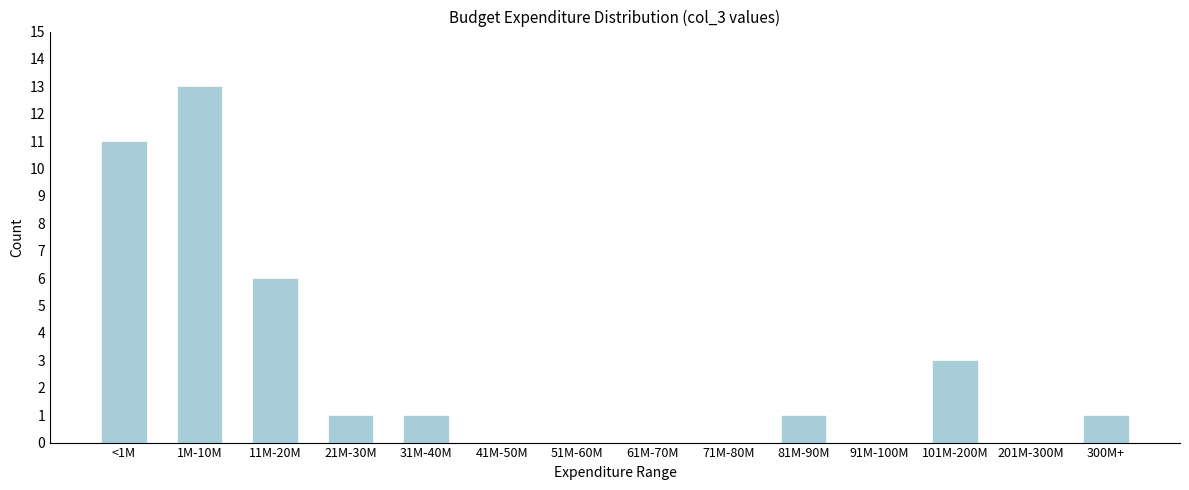

Reading left to right, transcribe all the data shown in this chart.

<1M=11	1M-10M=13	11M-20M=6	21M-30M=1	31M-40M=1	41M-50M=0	51M-60M=0	61M-70M=0	71M-80M=0	81M-90M=1	91M-100M=0	101M-200M=3	201M-300M=0	300M+=1